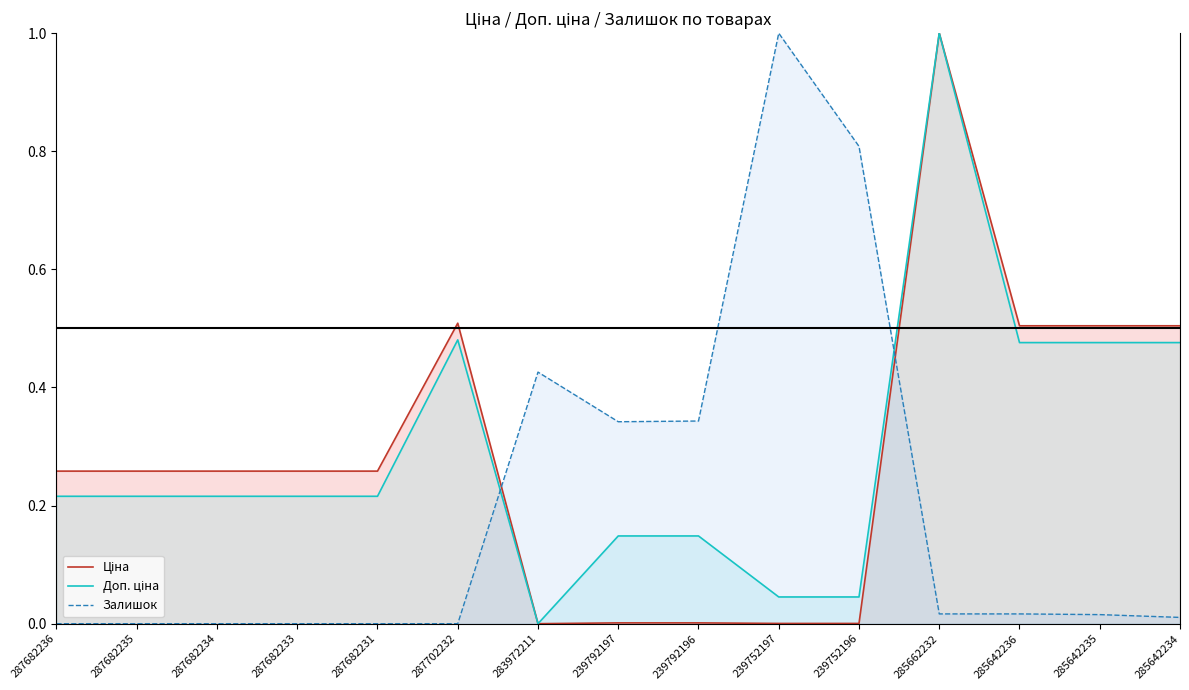

Where is Доп. ціна nearest to the value 0?

283972211